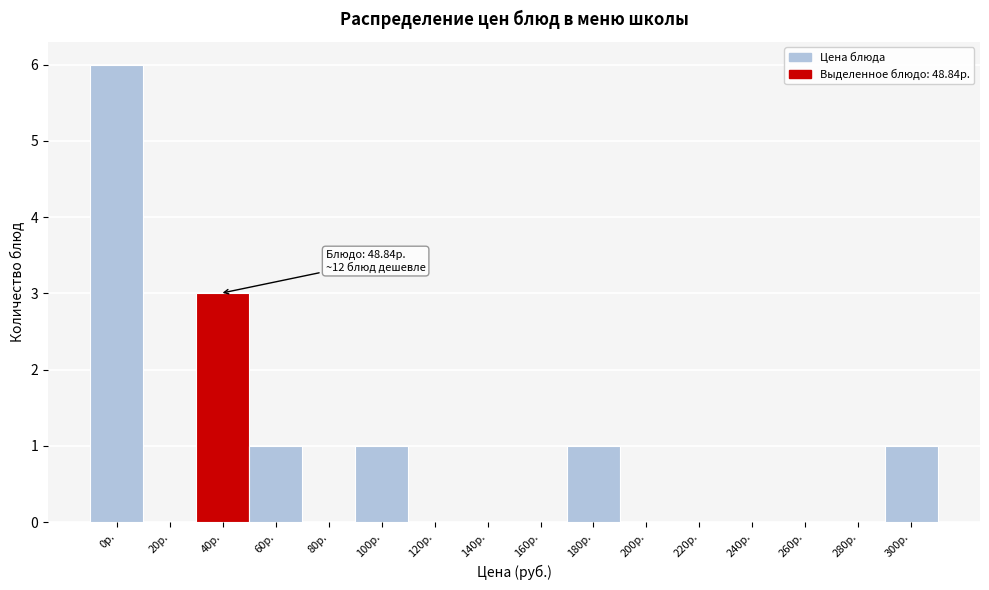

Reading right to left, extract all data points from this chart.

300р.=1	280р.=0	260р.=0	240р.=0	220р.=0	200р.=0	180р.=1	160р.=0	140р.=0	120р.=0	100р.=1	80р.=0	60р.=1	40р.=3	20р.=0	0р.=6